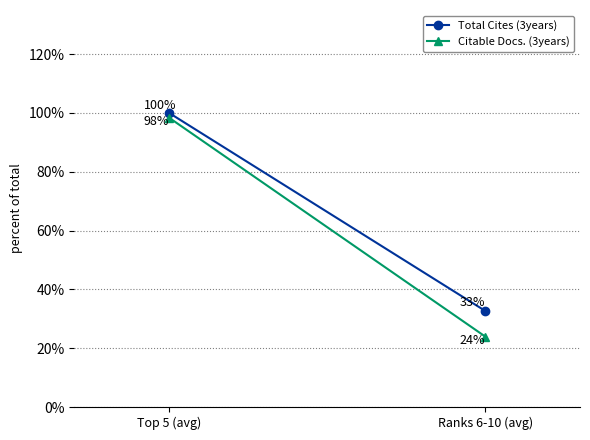

Reading left to right, list all the values displayed in this chart.

Total Cites (3years): Top 5 (avg)=1.0	Ranks 6-10 (avg)=0.3
Citable Docs. (3years): Top 5 (avg)=1.0	Ranks 6-10 (avg)=0.2